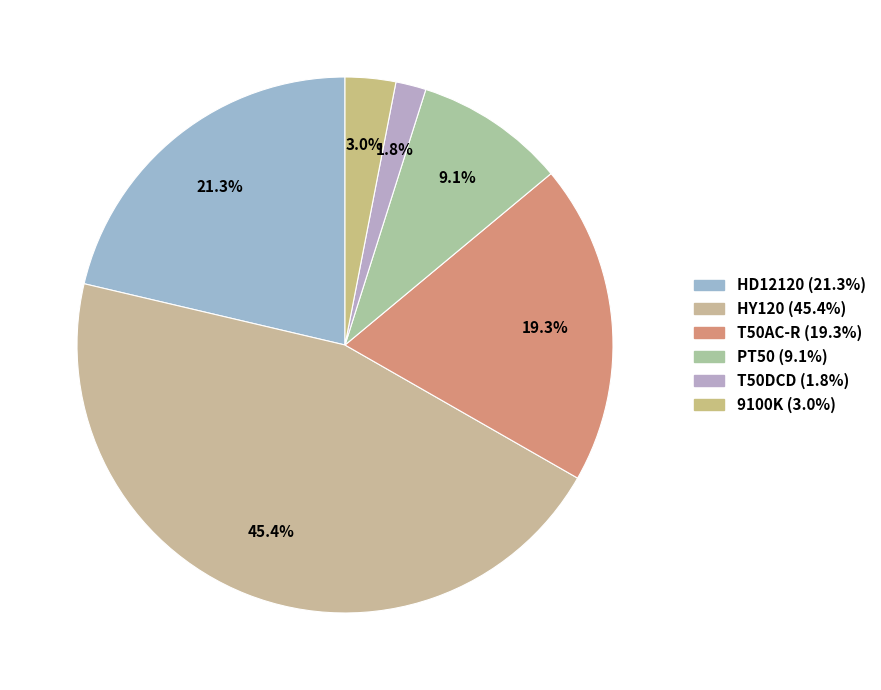

What is the ratio of the value at HD12120 to the value at T50AC-R?

1.1